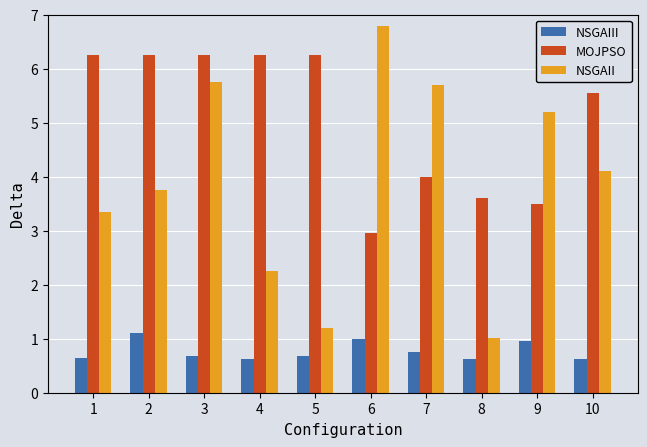

How many data points does each series have?

10